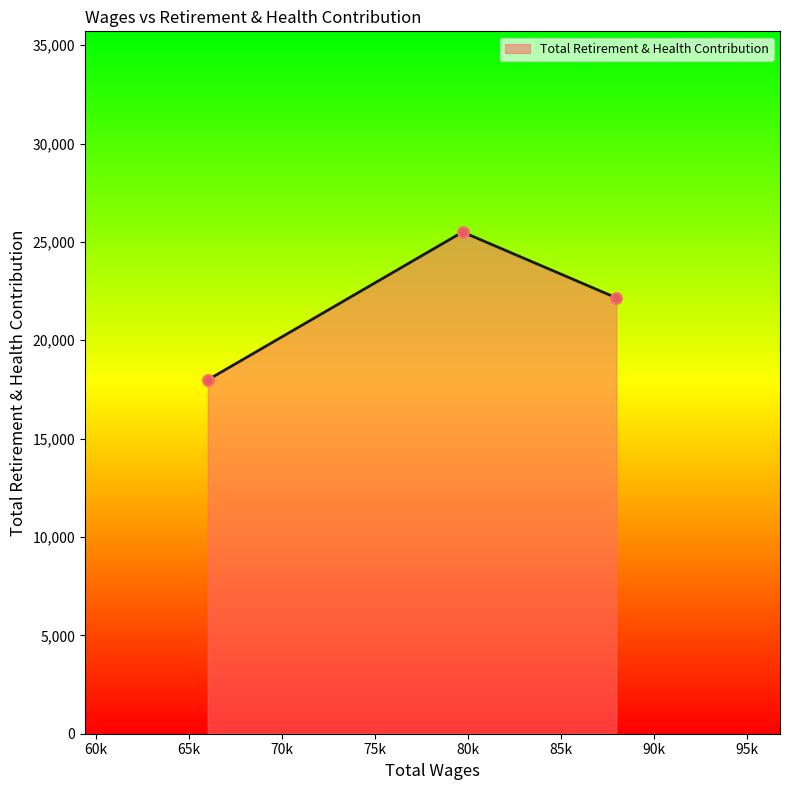

What is the minimum value shown in the chart?

17985